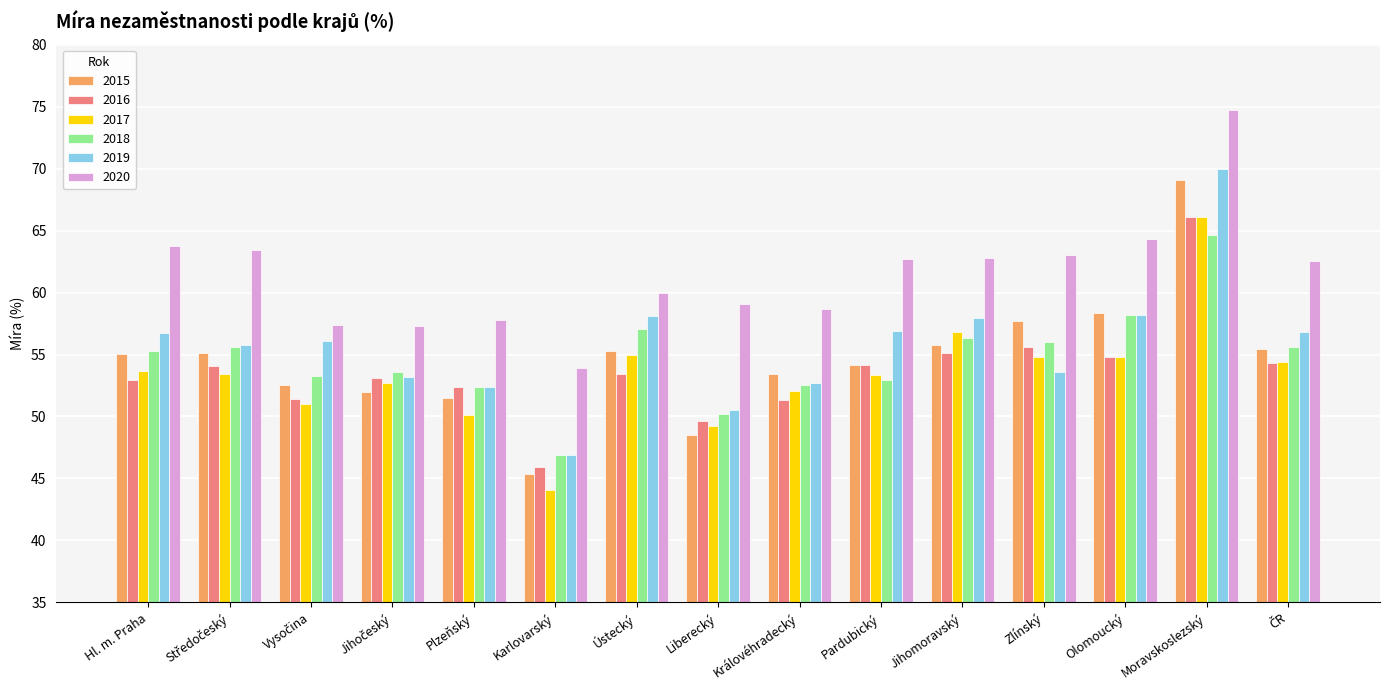

What is the sum of all 2018 values?

820.6